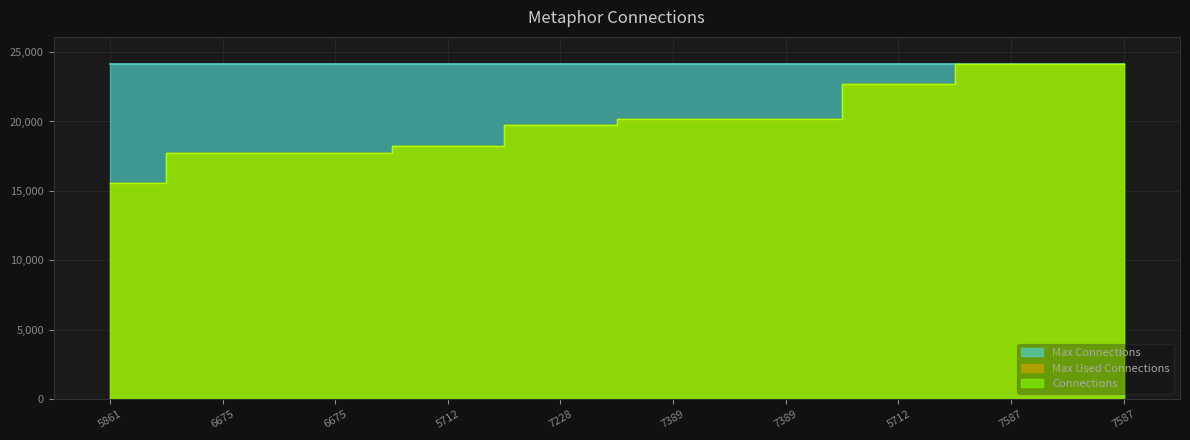

Where does the Connections series first go above 20171?

7389